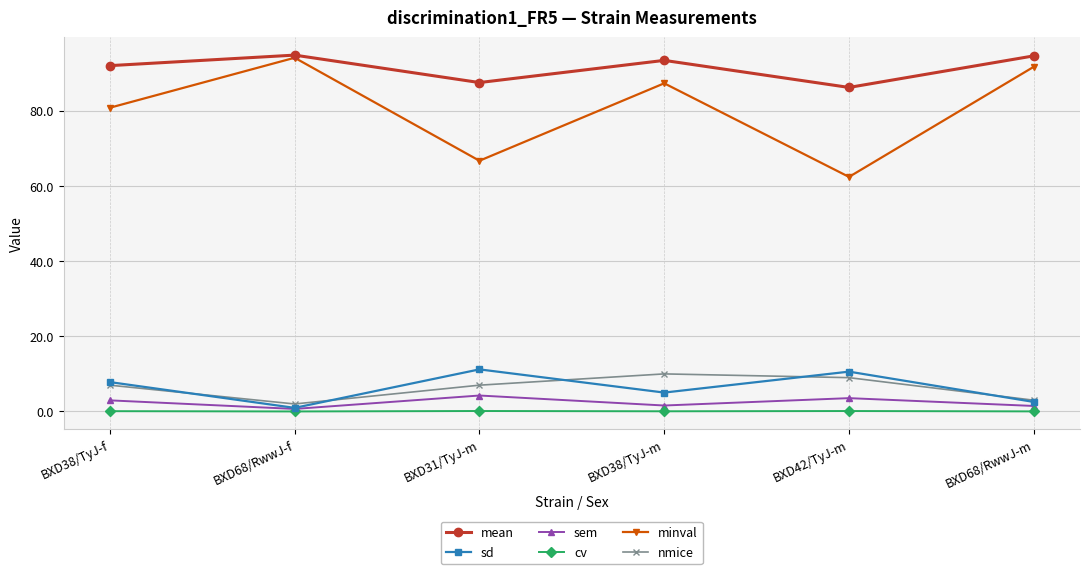

True or false: sem and mean intersect in this chart.

False